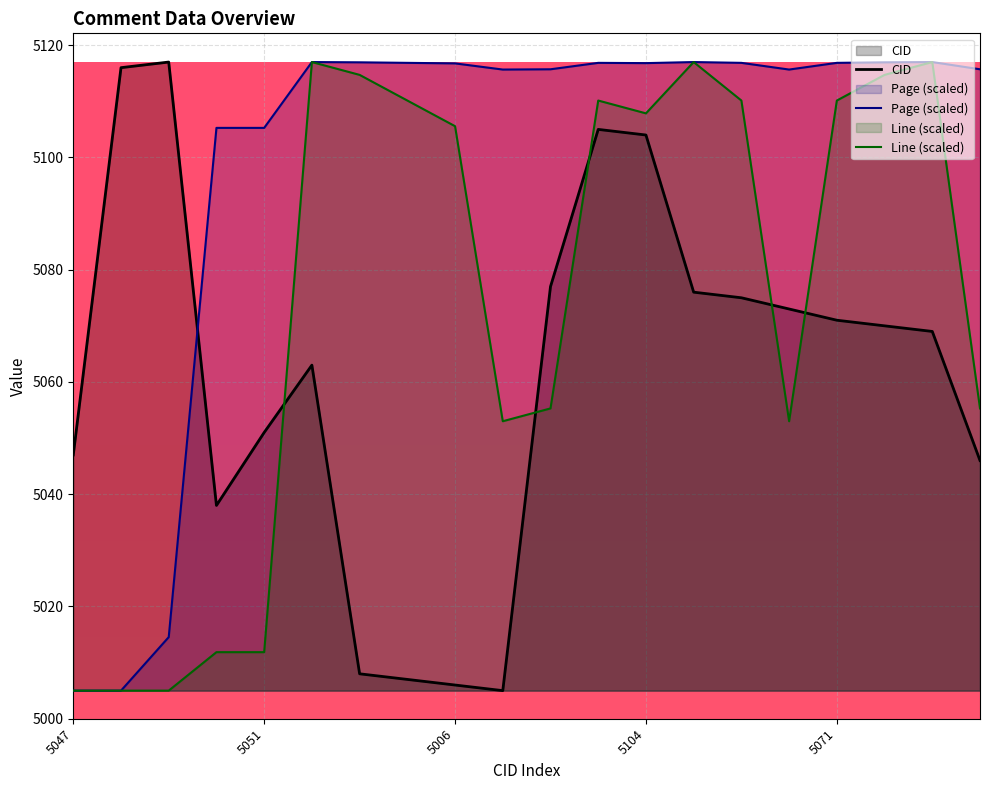

What is the value of the CID point at the 7th from the left?

5008.0